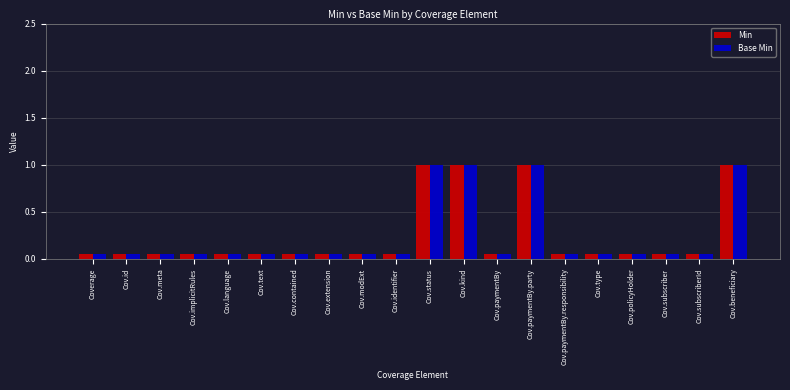

Is the value of Min at Cov.id greater than the value of Base Min at Cov.status?

No